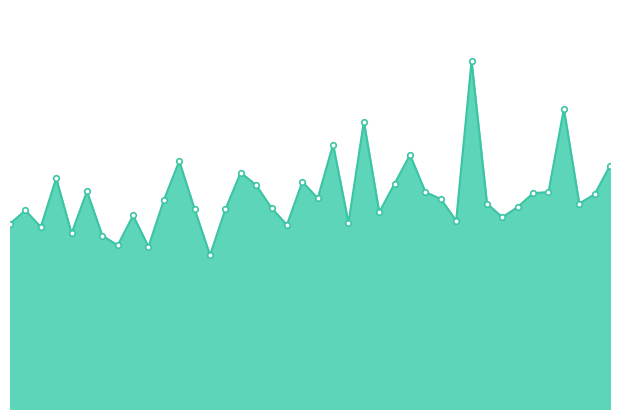

What is the minimum value shown in the chart?

6.7